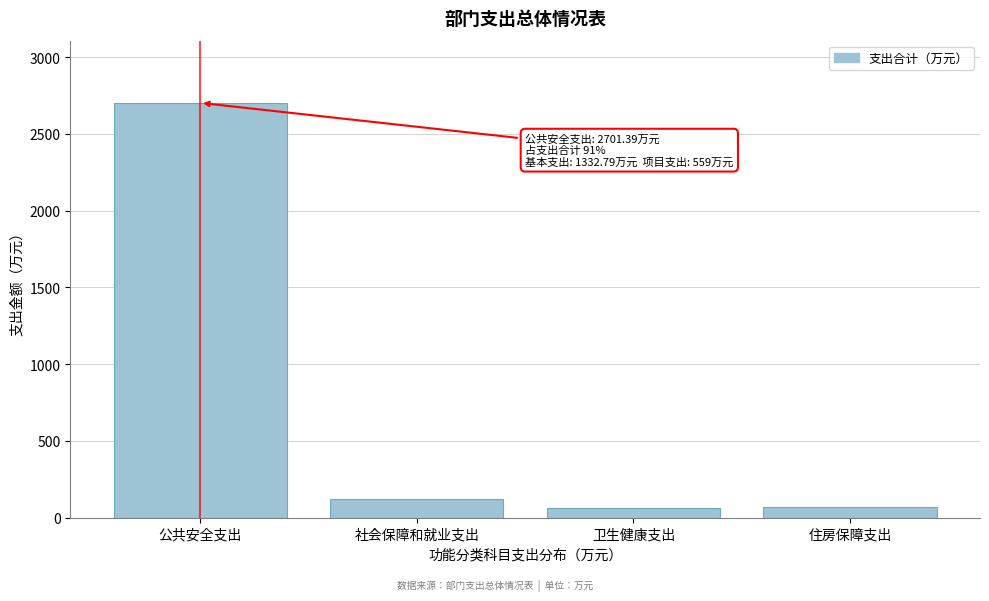

What value does the data have at 住房保障支出?

72.3